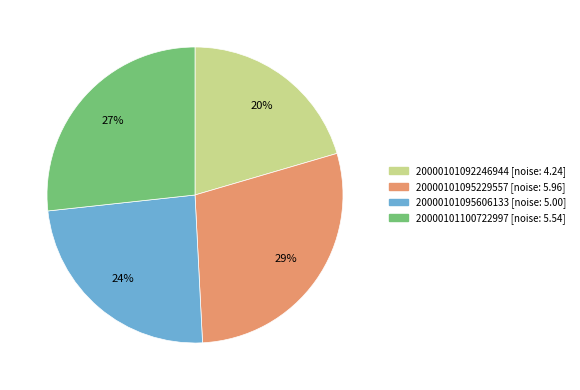

How many segments does this pie chart have?

4